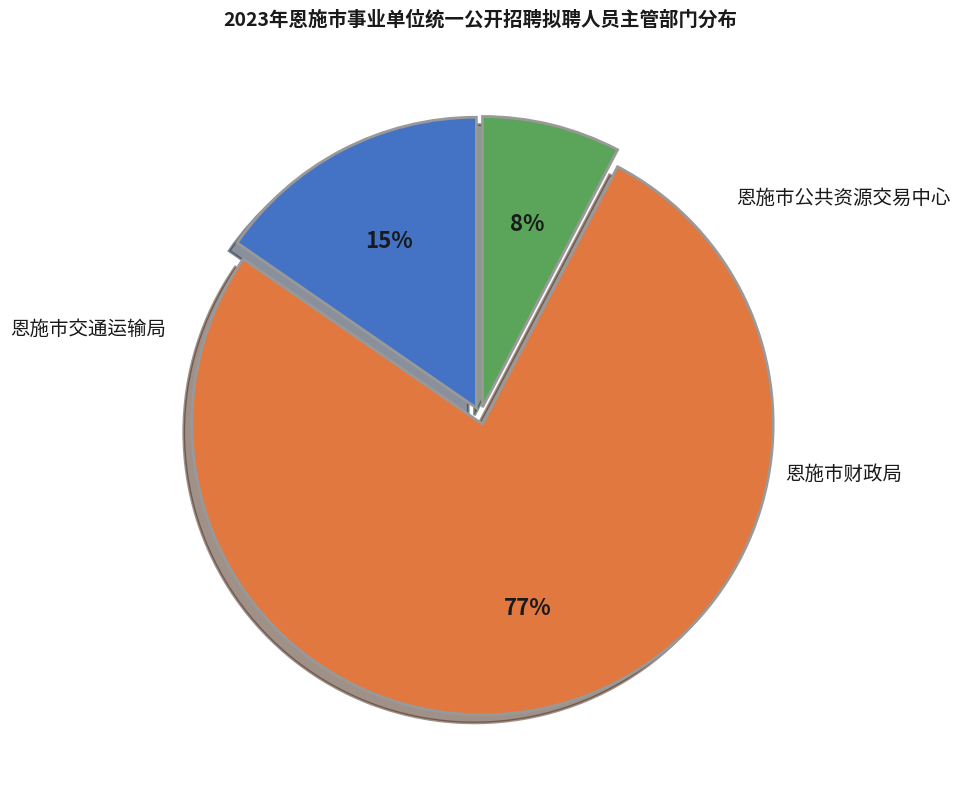

Is there a majority slice in this chart?

Yes